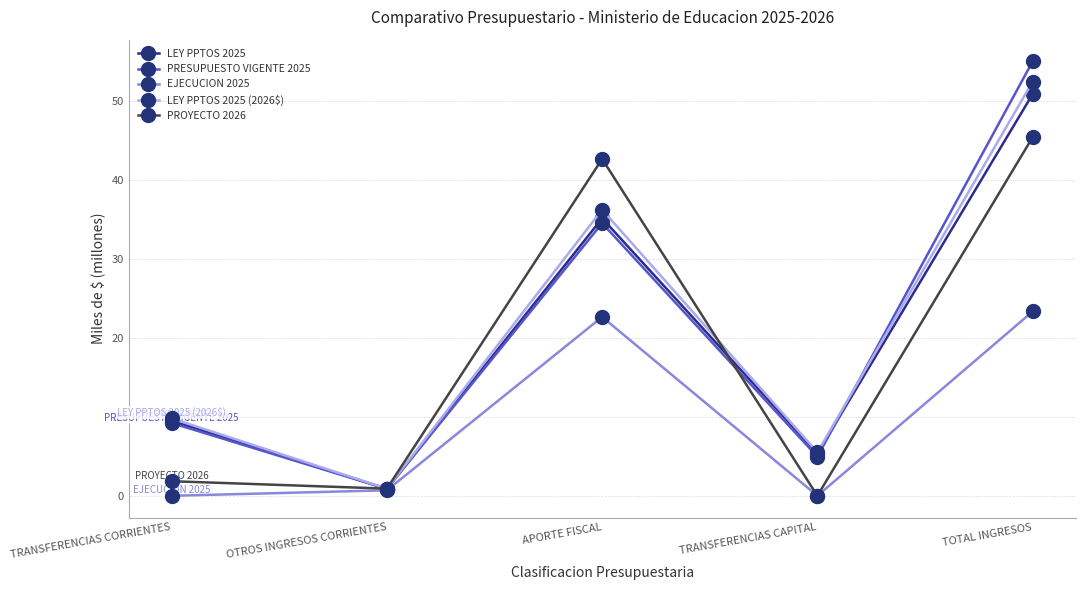

What is the total value across all series at TOTAL INGRESOS?

227.3